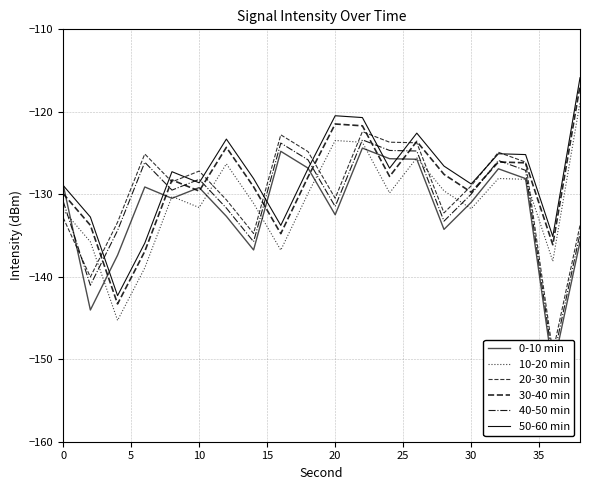

Count the number of data series in this chart.

6